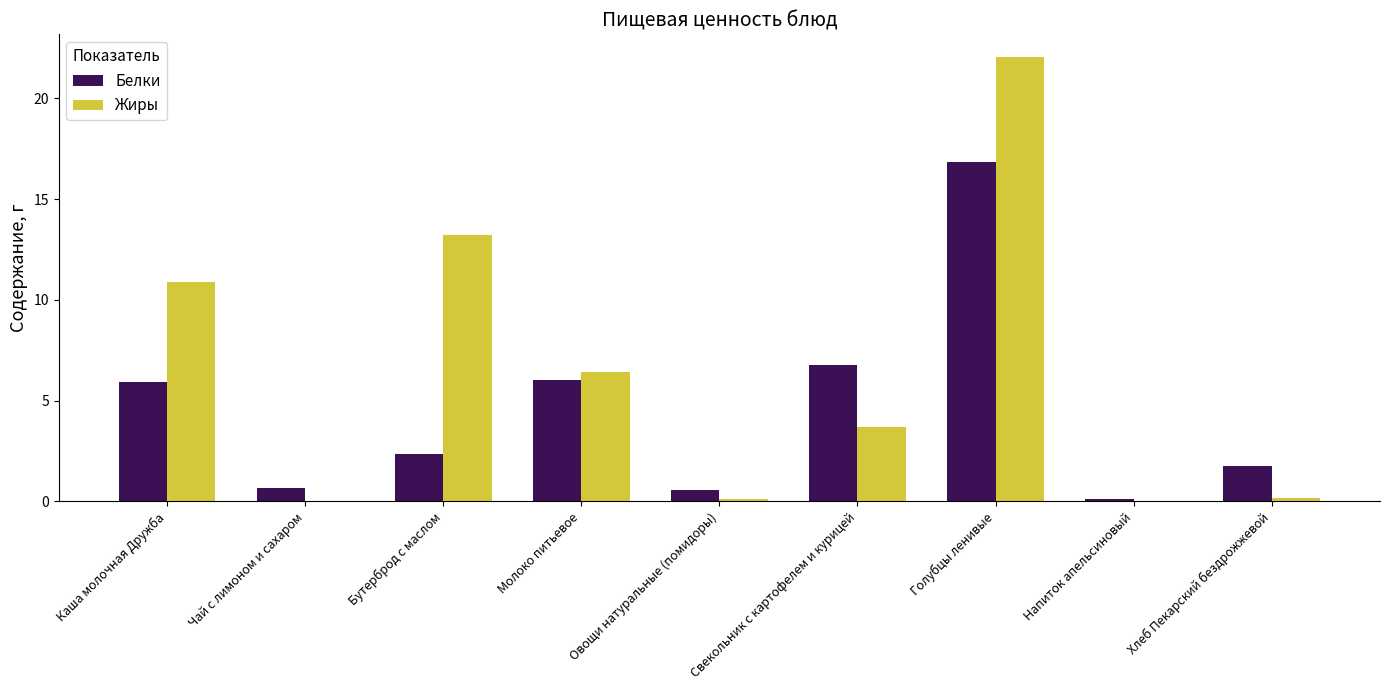

What is the total value across all series at Каша молочная Дружба?

16.9